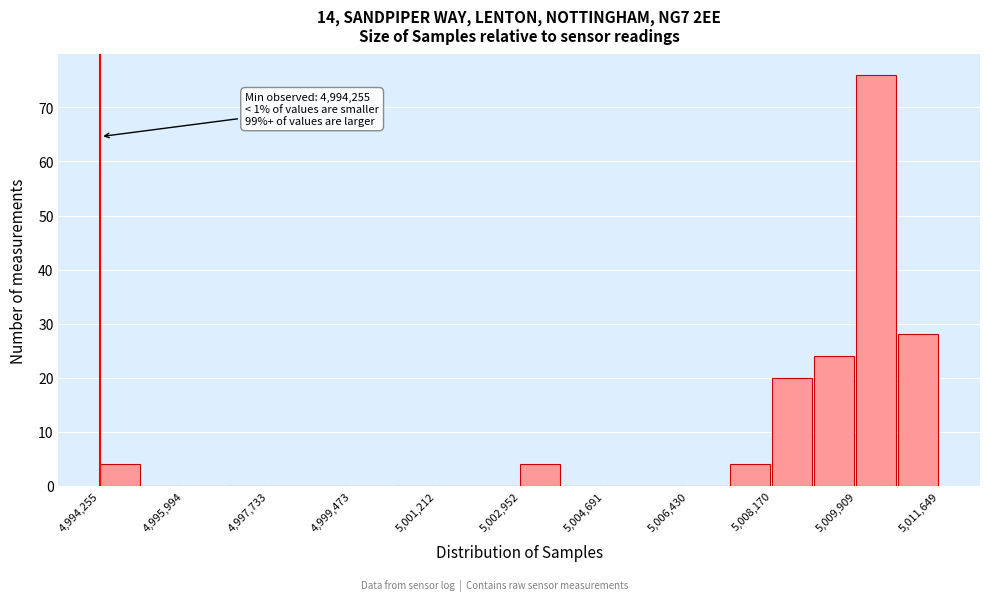

Over which range of the x-axis is the bar tallest?

5010000 to 5010800